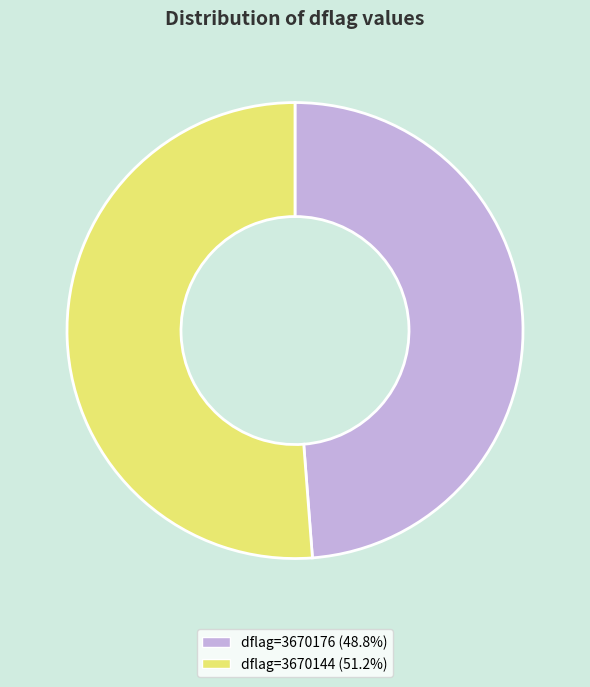

How many segments does this pie chart have?

2